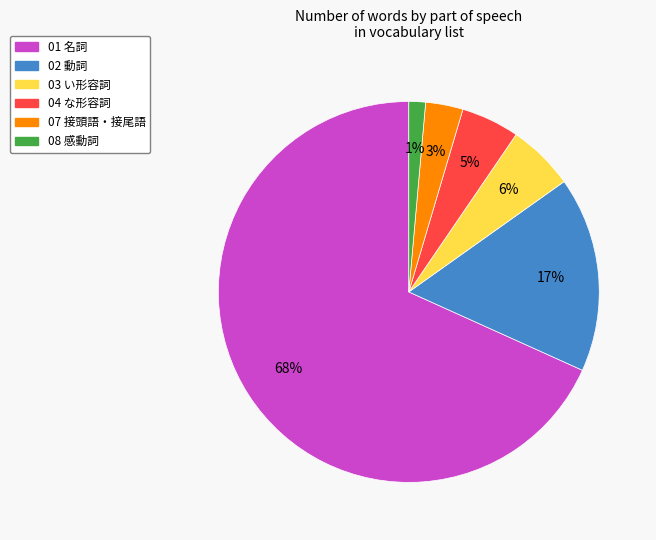

What percentage is the 04 な形容詞 slice, to the nearest percent?

5%